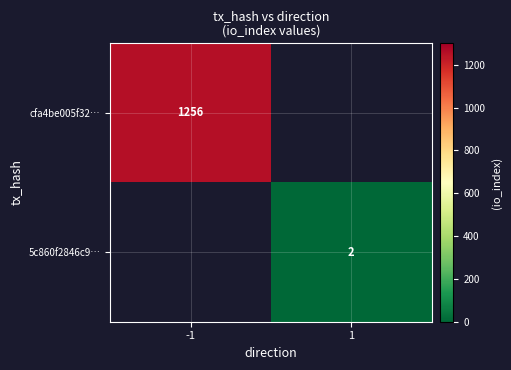

The value of cfa4be005f32… at -1 is 1709.0. True or false?

False